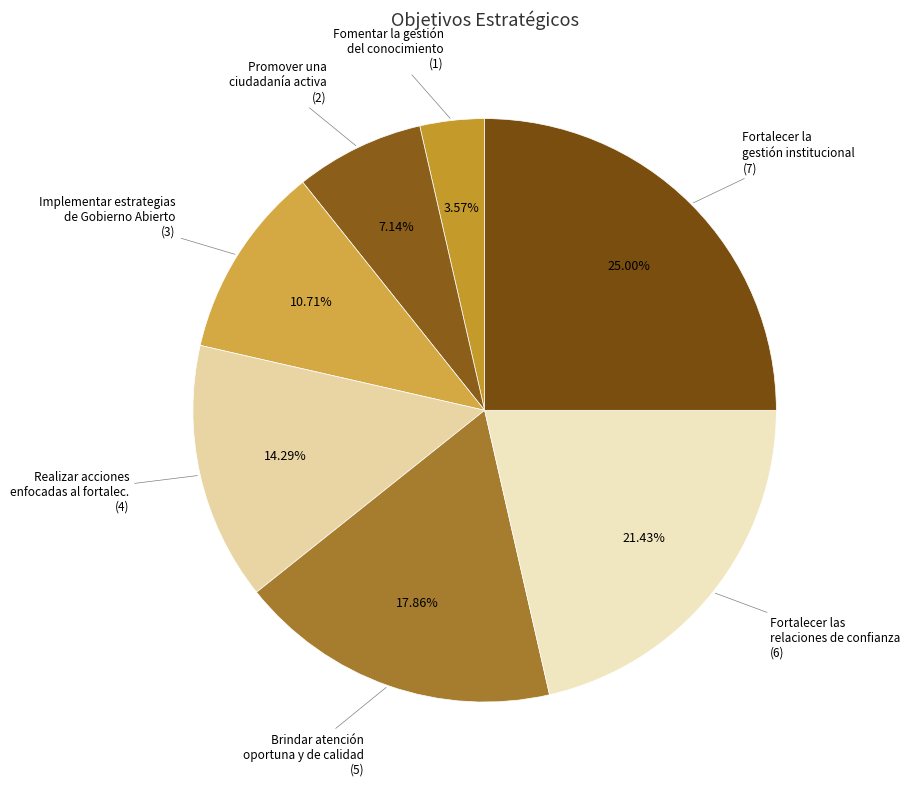

Rank the categories by value from highest to lowest.

Fortalecer la gestión institucional, Fortalecer las relaciones de confianza, Brindar atención oportuna y de calidad, Realizar acciones enfocadas al fortalec., Implementar estrategias de Gobierno Abierto, Promover una ciudadanía activa, Fomentar la gestión del conocimiento